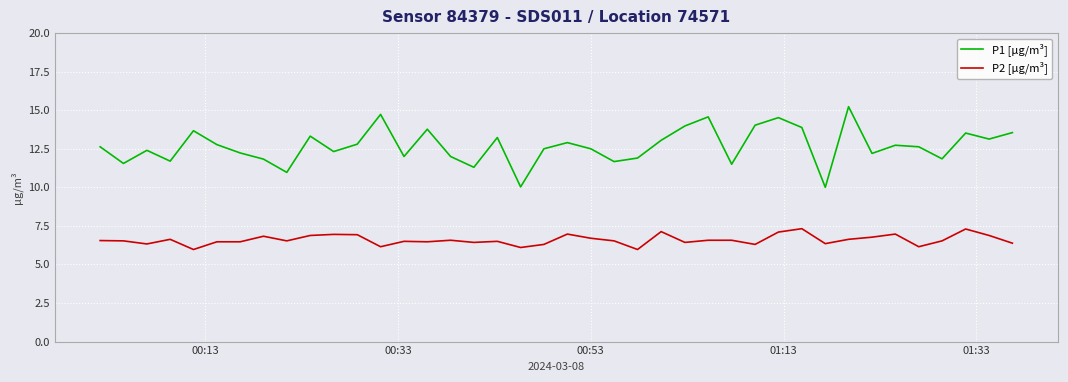

Which series has the largest total across all categories?

P1 [µg/m³]